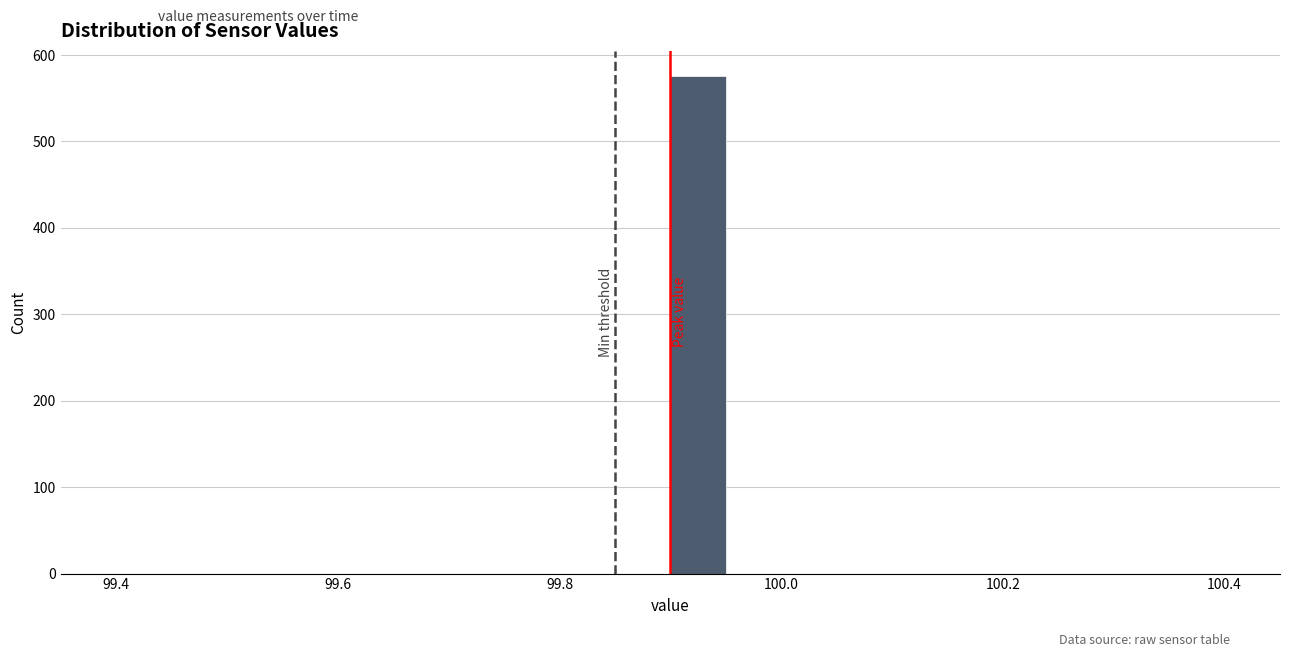

Around what value on the x-axis is the tallest bar? Give the approximate position of its centre, as read against the axis.

99.92